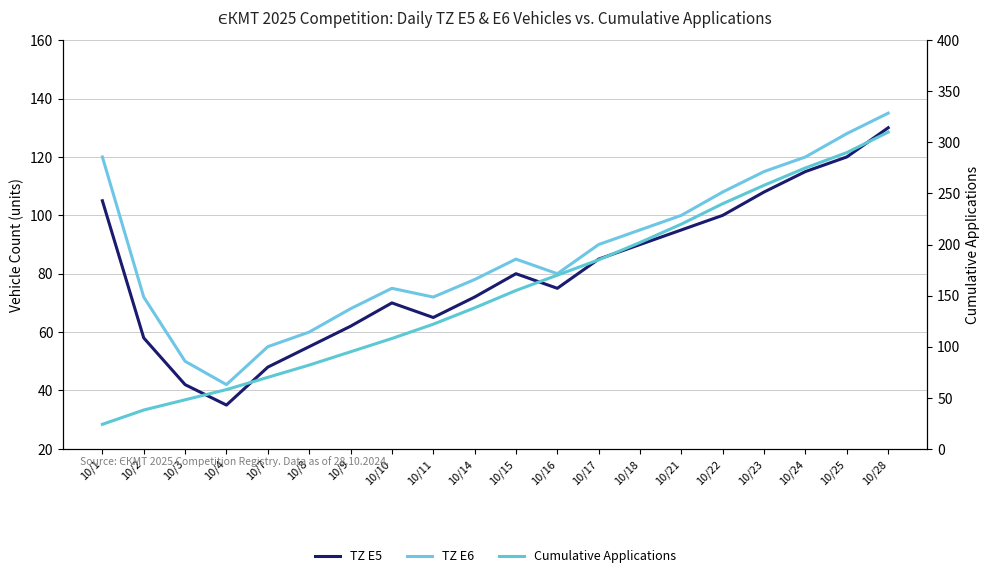

How many lines are shown in the chart?

3